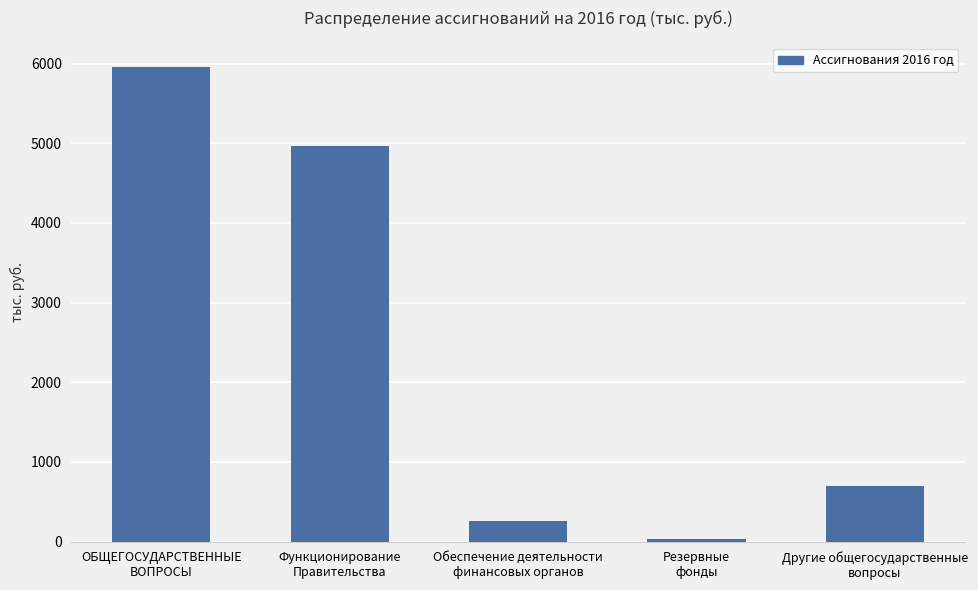

What is the average value?

2383.4